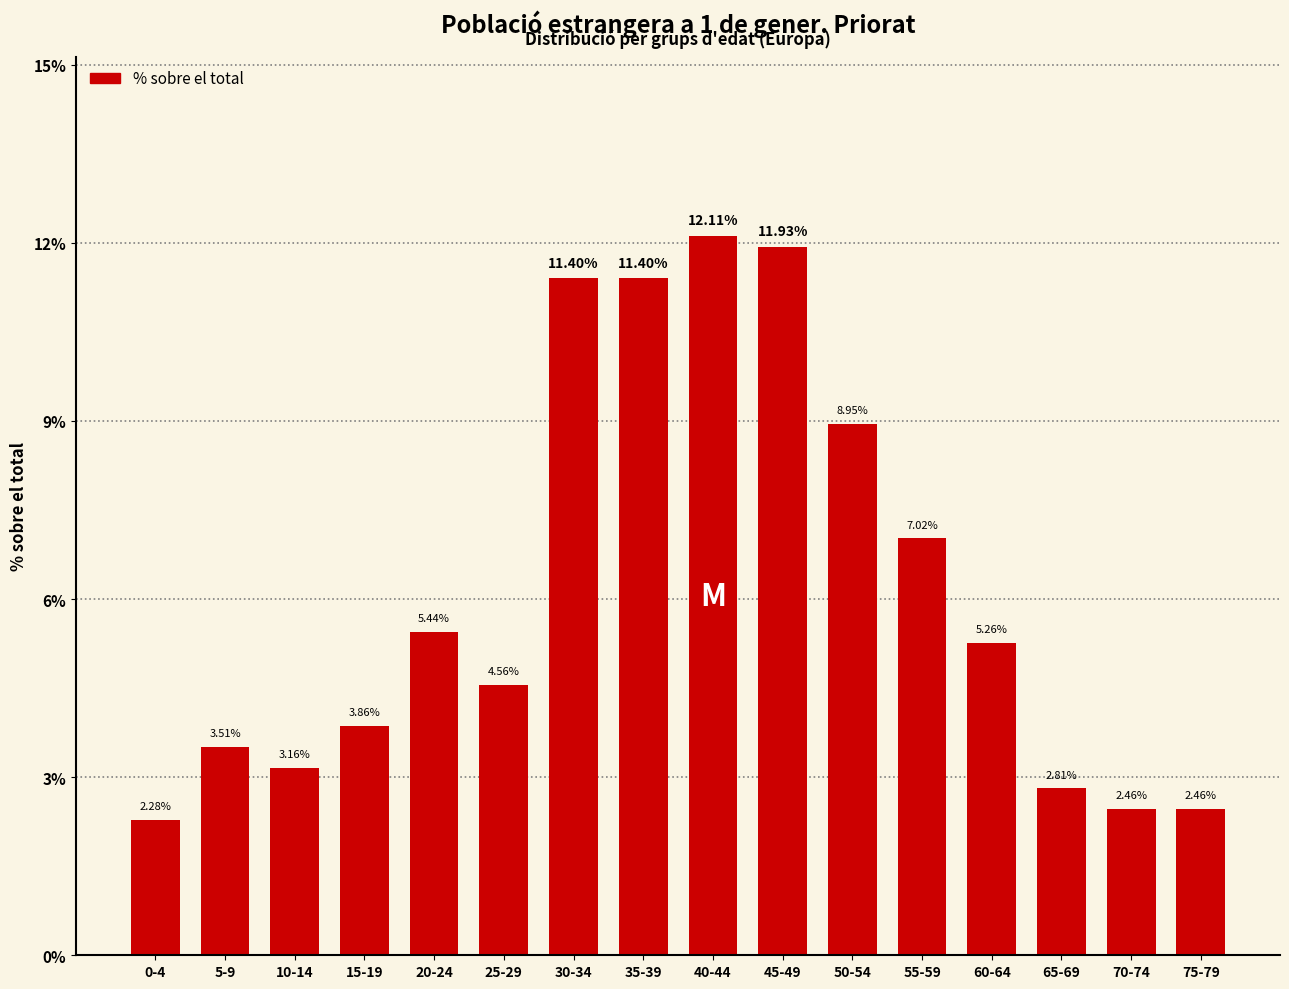

True or false: the data shows 4.2 at 75-79.

False